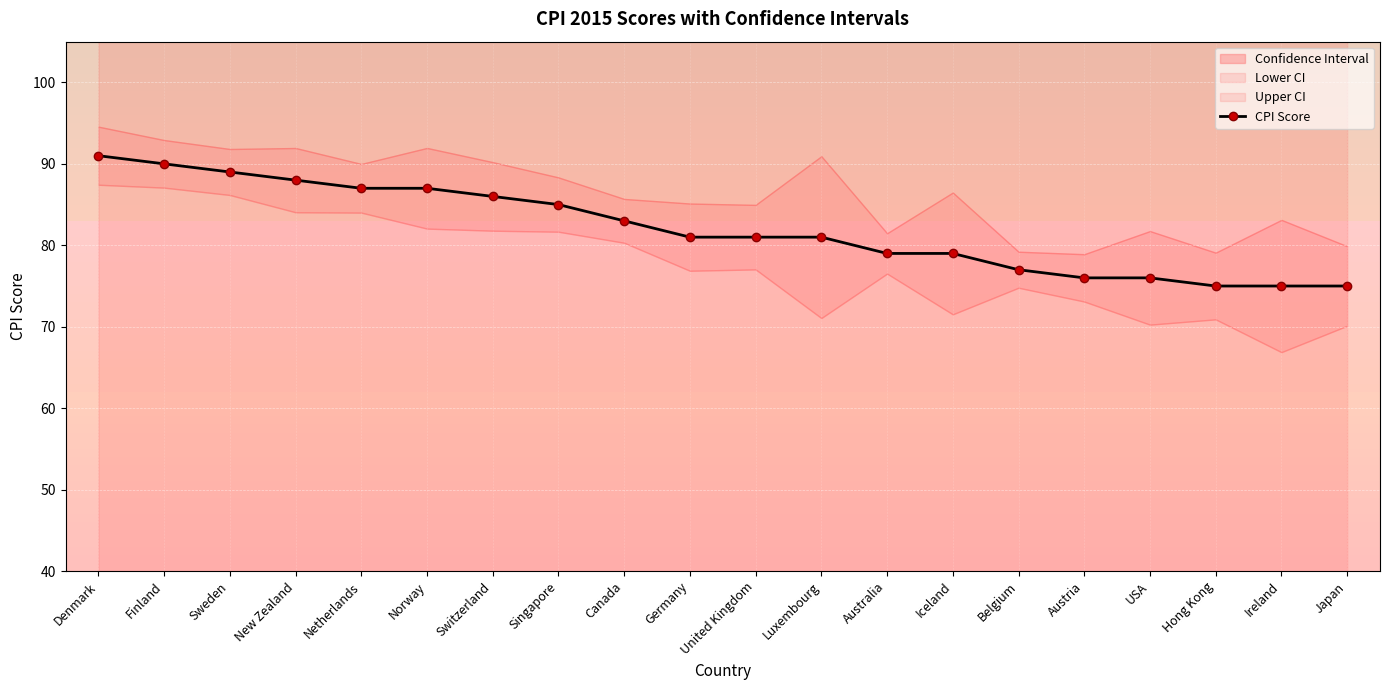

Reading left to right, extract all data points from this chart.

91	90	89	88	87	87	86	85	83	81	81	81	79	79	77	76	76	75	75	75